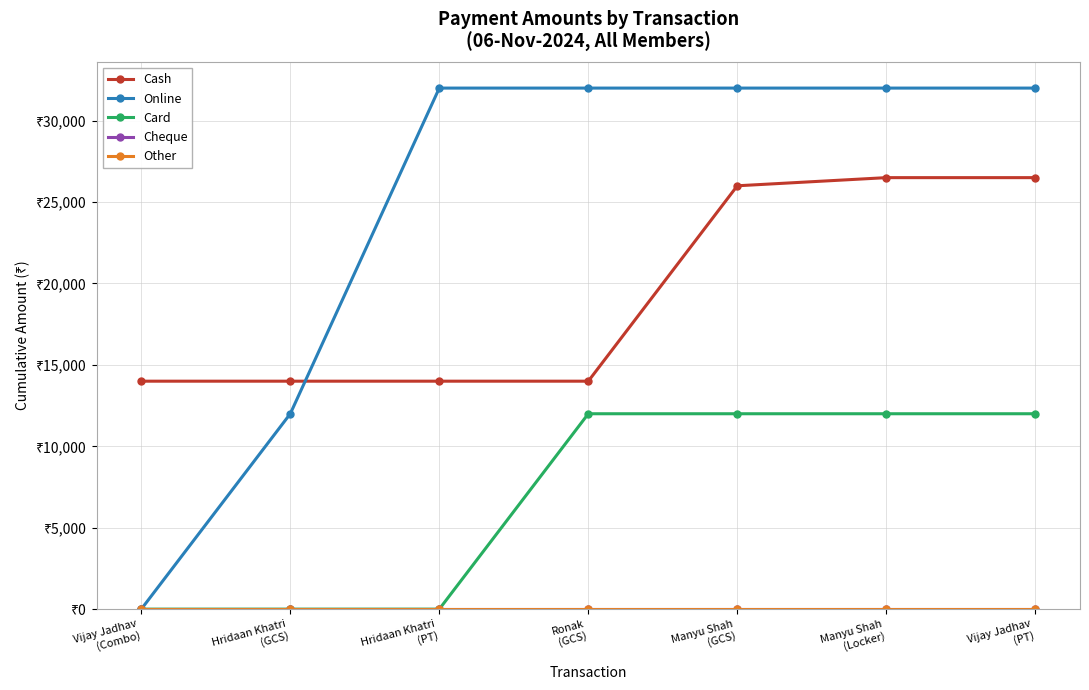

Which has a higher value, Vijay Jadhav
(PT) or Hridaan Khatri
(PT)?

Vijay Jadhav
(PT)